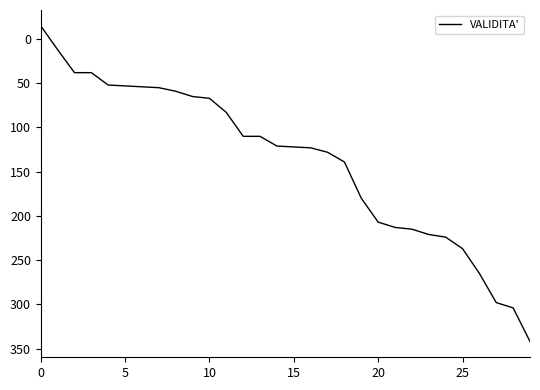

What is the greatest value displayed?

342